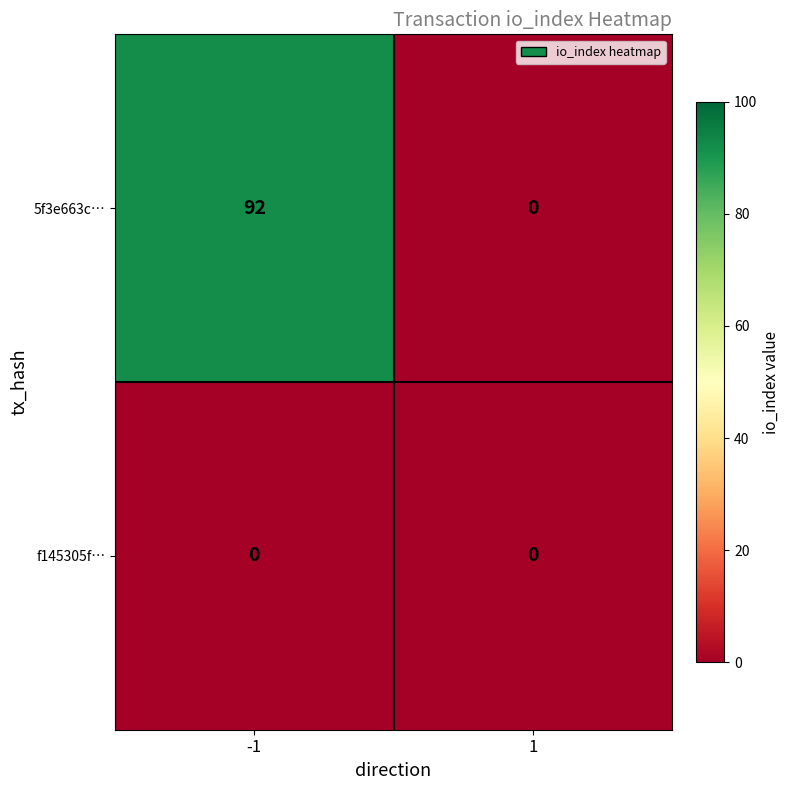

At which category is the sum across all series the highest?

-1